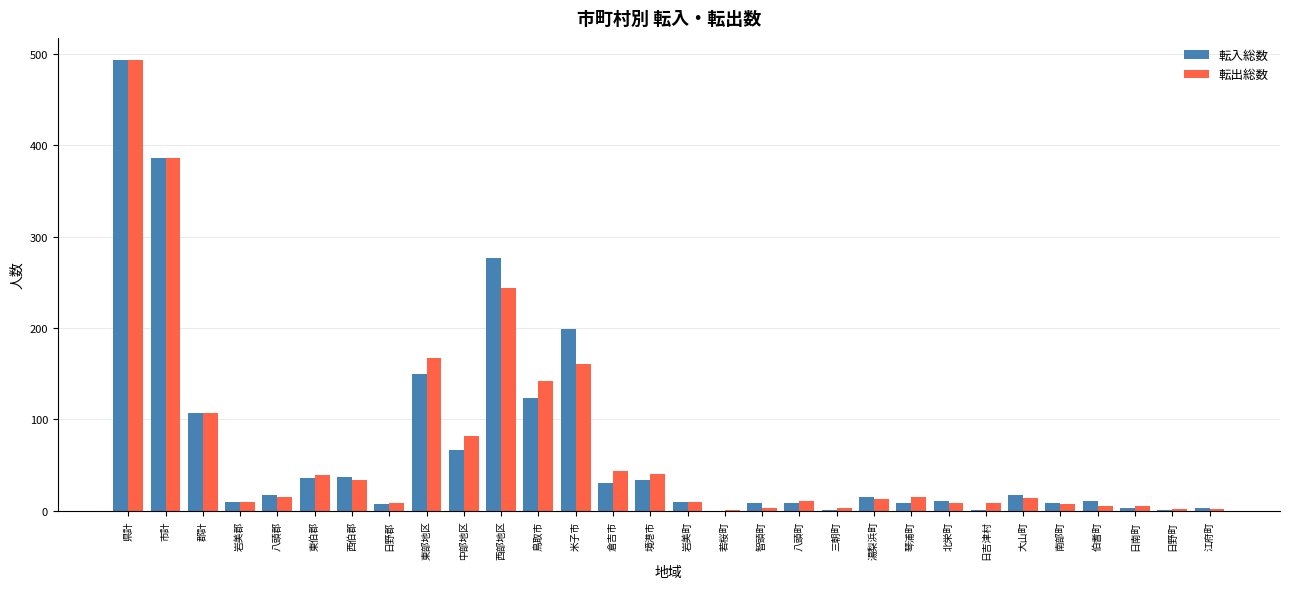

Count the number of categories in the chart.

30